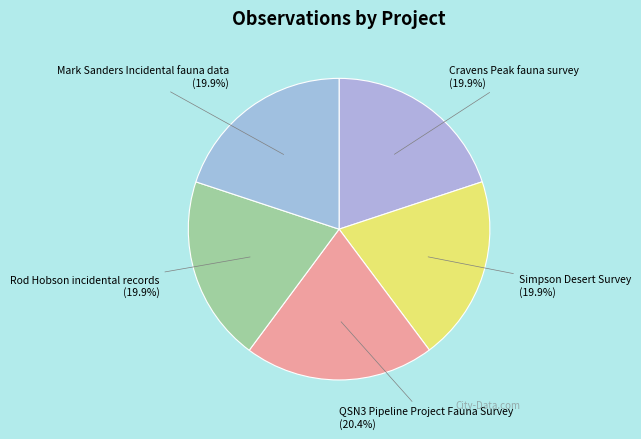

Does any single category account for the majority?

No